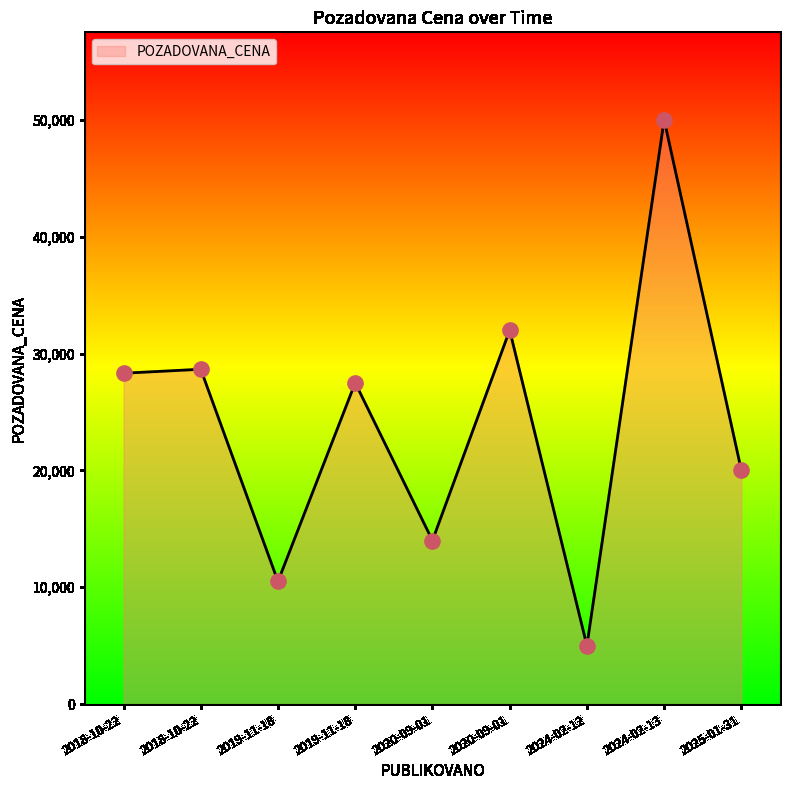

What is the ratio of the value at 2025-01-31 to the value at 2020-09-01?

0.6